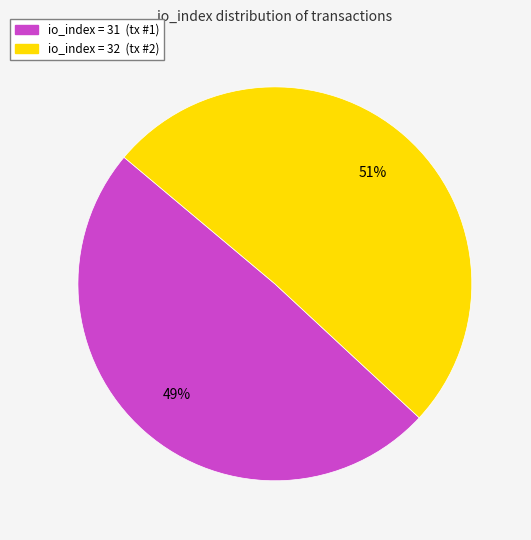

Which has a higher value, io_index = 31 (tx #1) or io_index = 32 (tx #2)?

io_index = 32 (tx #2)